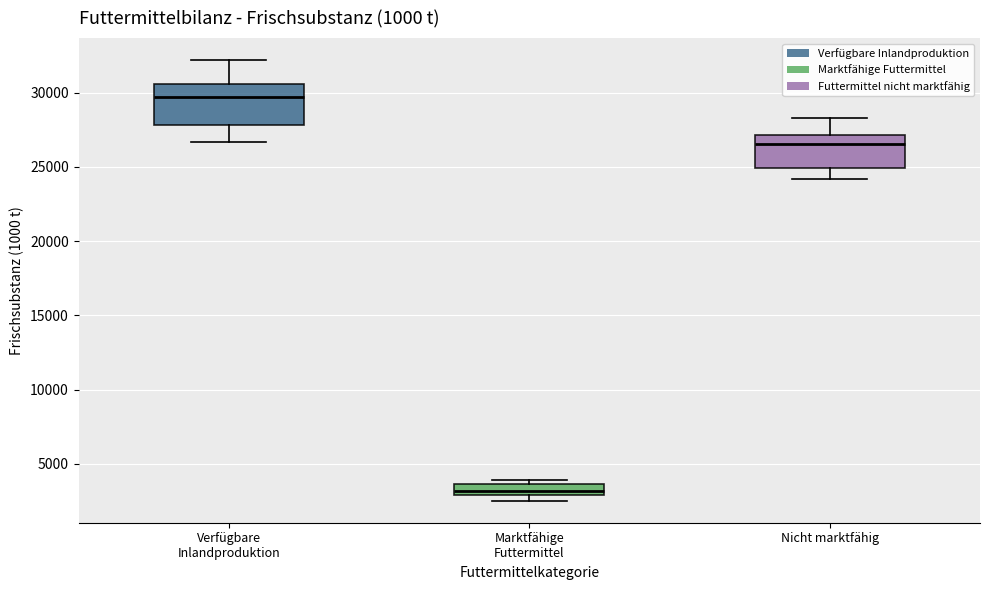

Where is the upper edge of the box for Verfügbare Inlandproduktion on the y-axis? The values are not printed on the chart, so give them approximately, as read against the axis.

30500